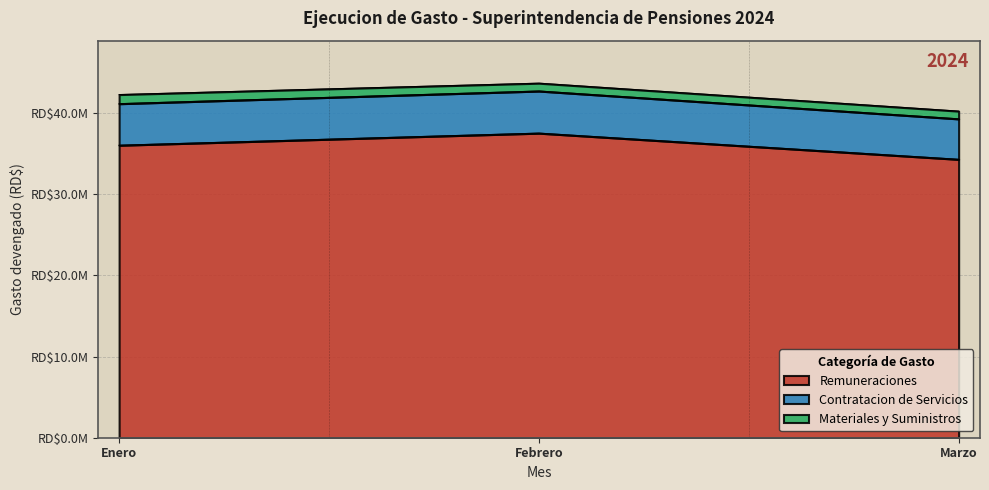

List the labels in order of Contratacion de Servicios value, smallest first.

Marzo, Enero, Febrero